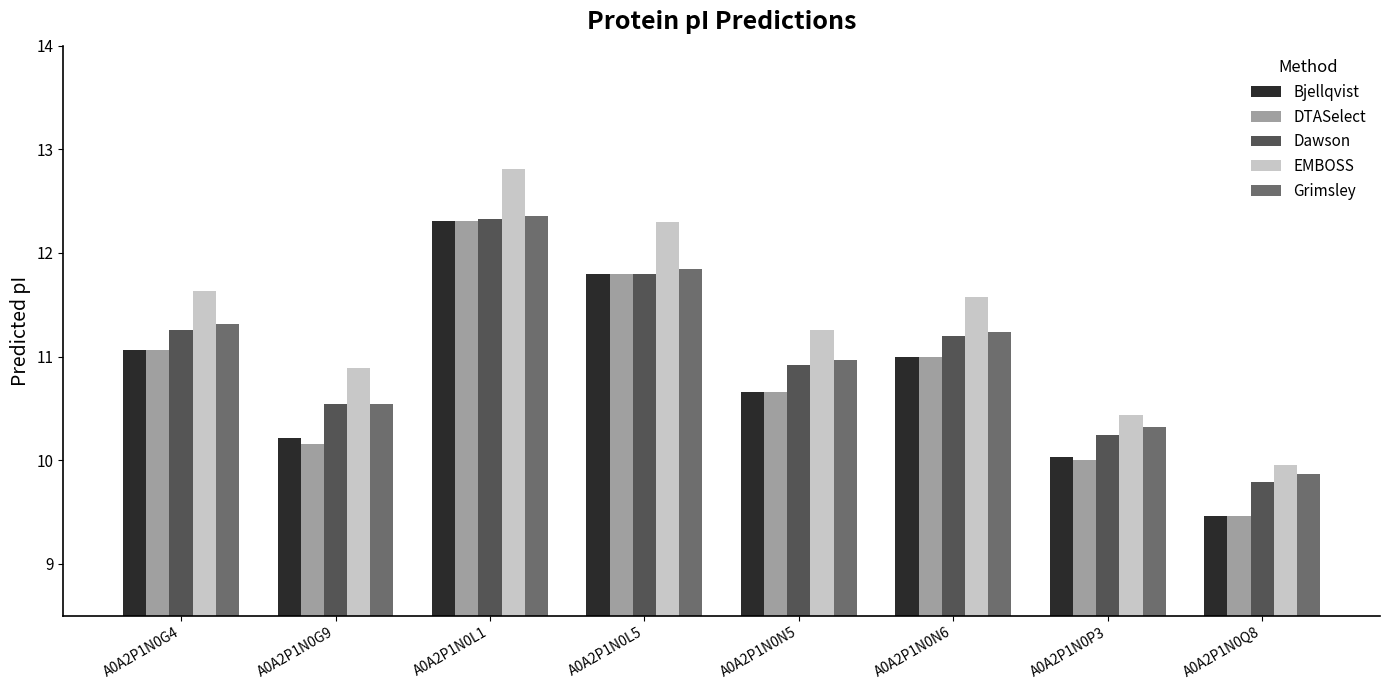

What is the maximum value shown in the chart?

12.8